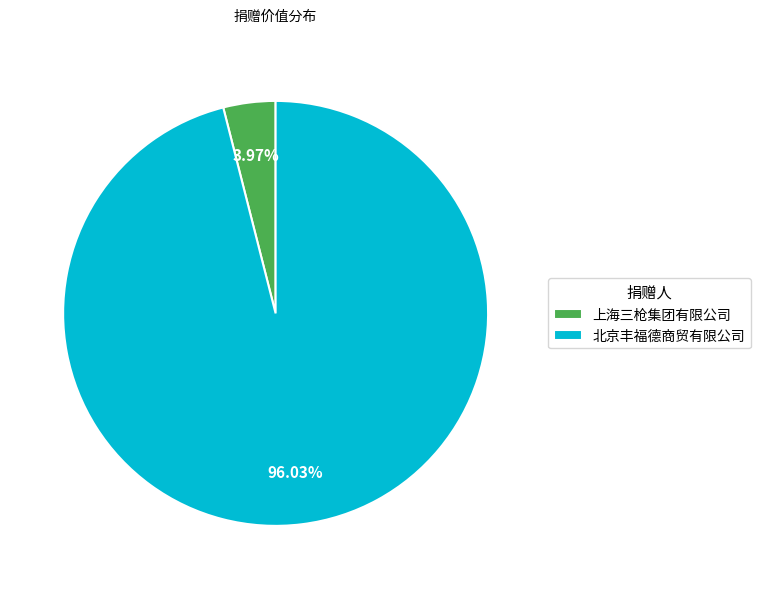

Is there any slice that represents more than half of the pie?

Yes